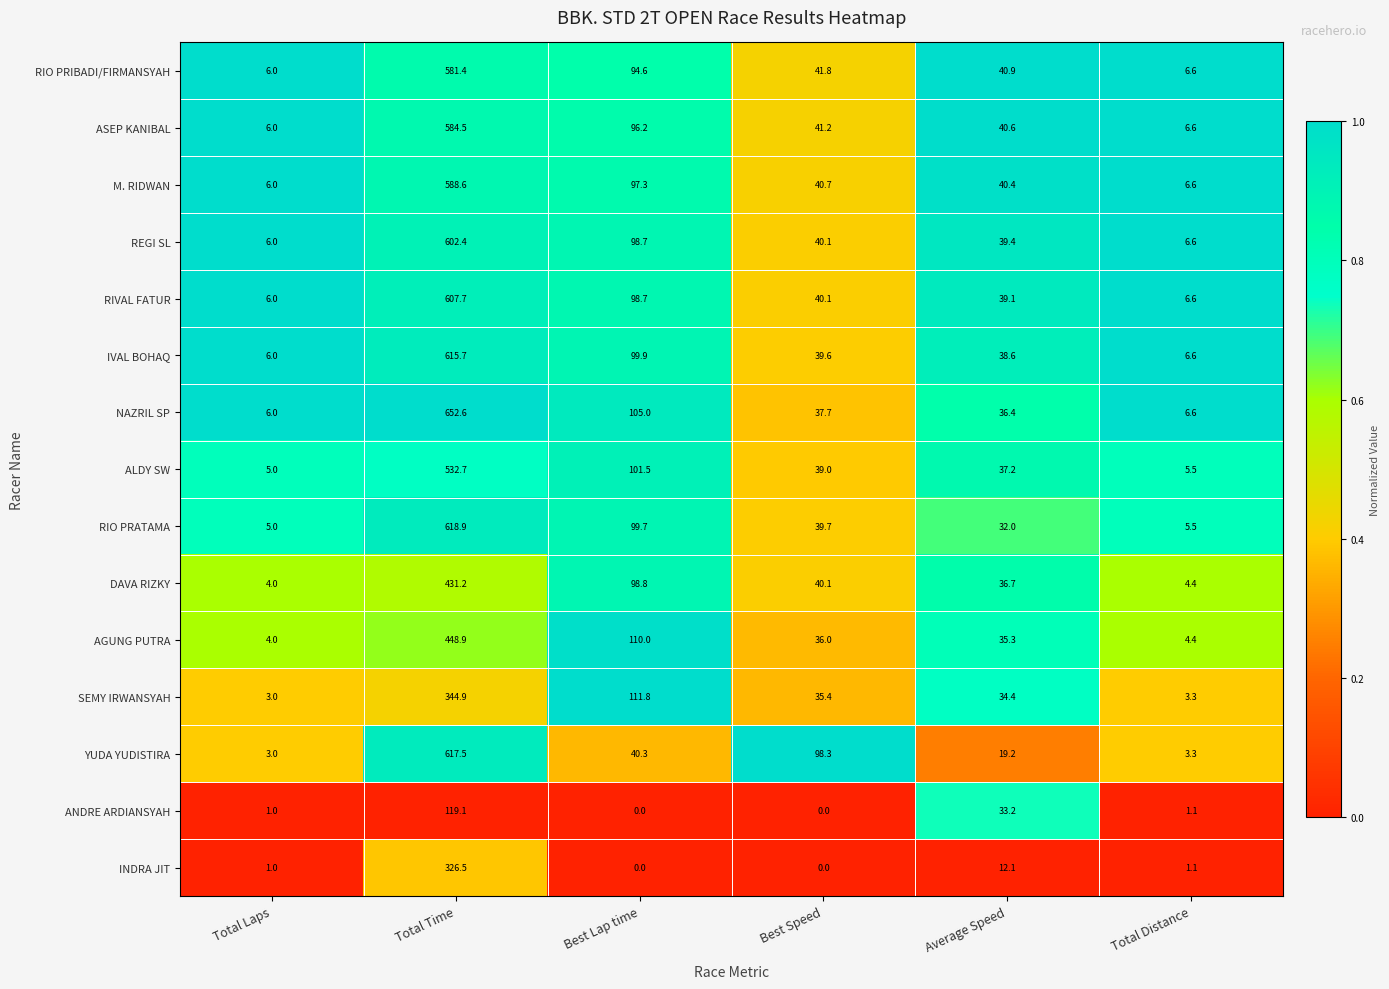

Which series has the widest spread of values?

NAZRIL SP